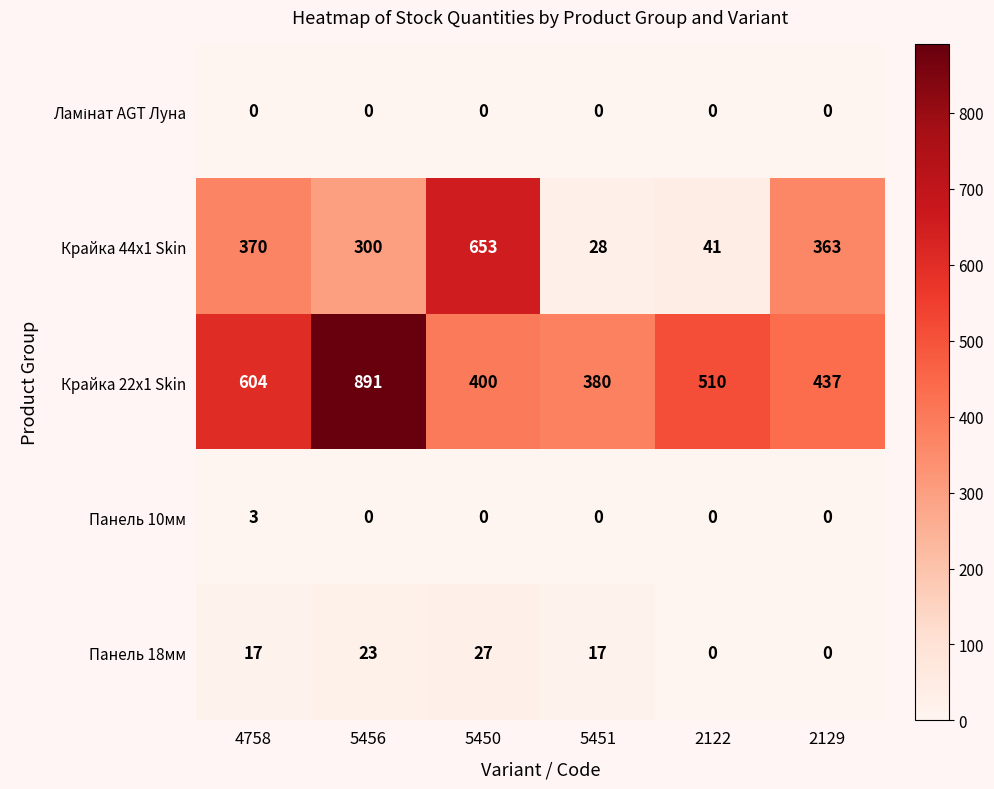

Rank the categories by Крайка 22x1 Skin value from highest to lowest.

5456, 4758, 2122, 2129, 5450, 5451